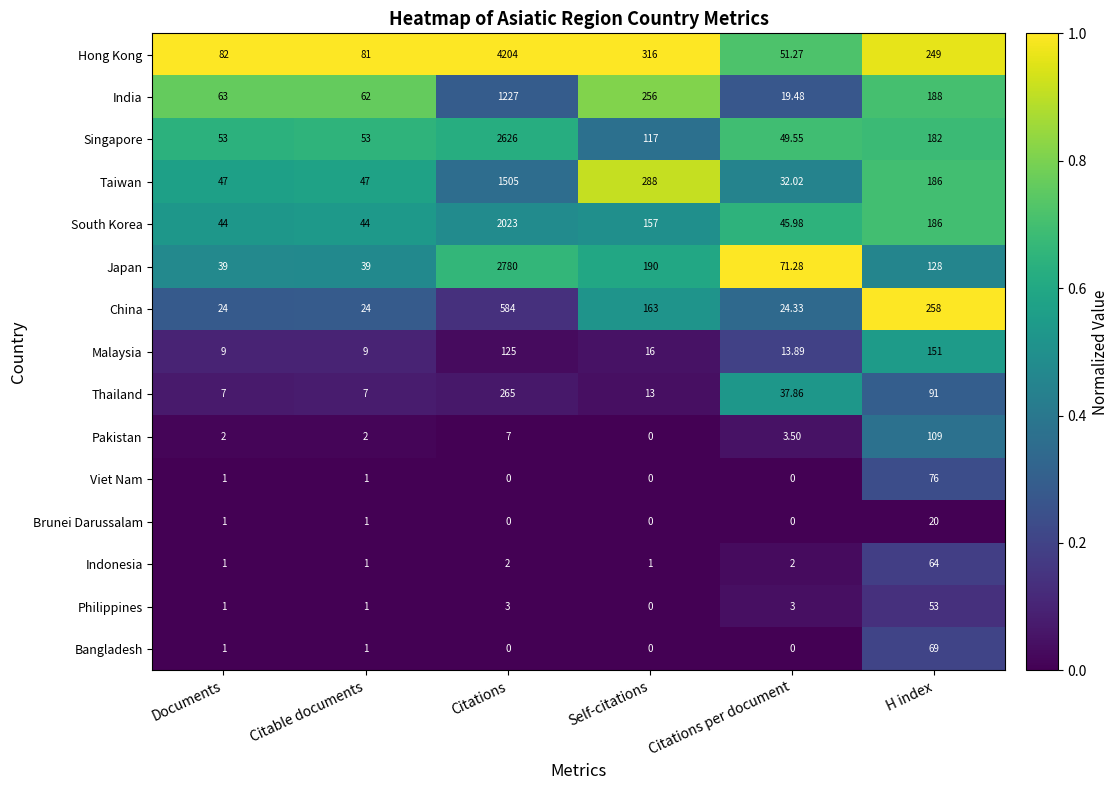

Which series has the largest range (max minus min)?

Hong Kong